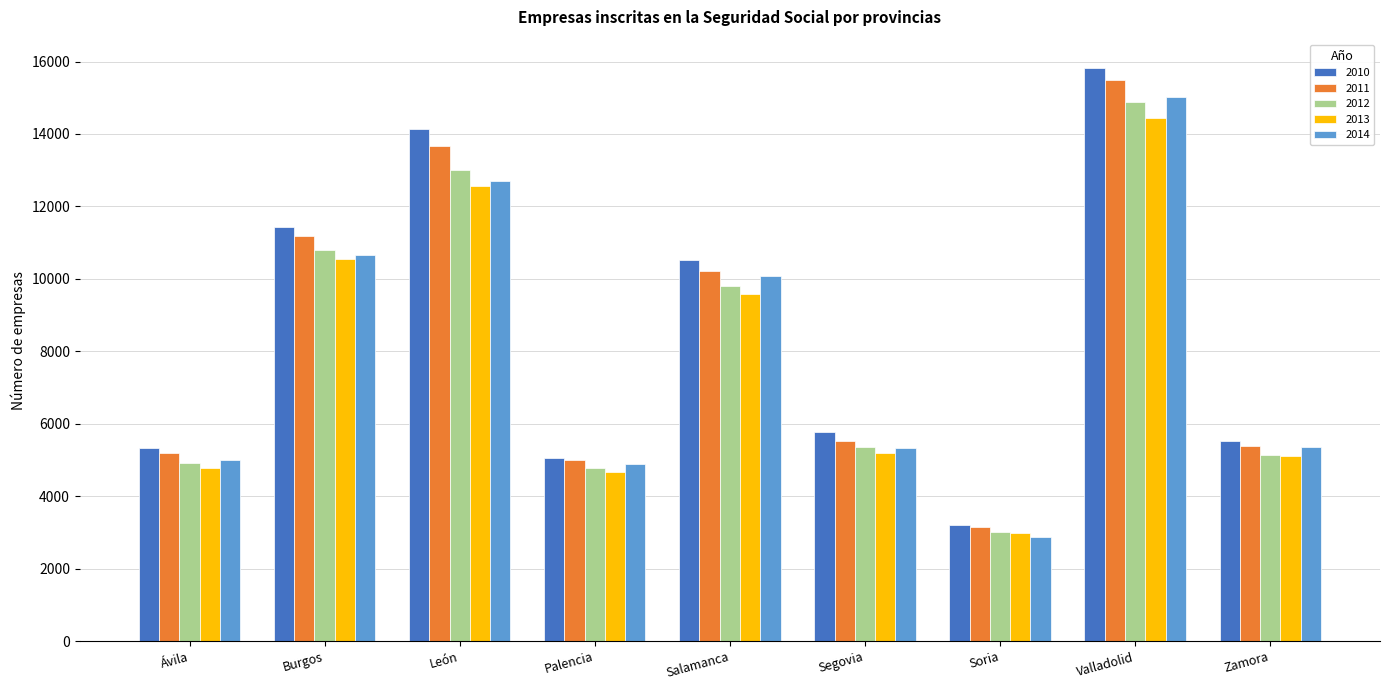

Does the chart contain stacked bars?

No